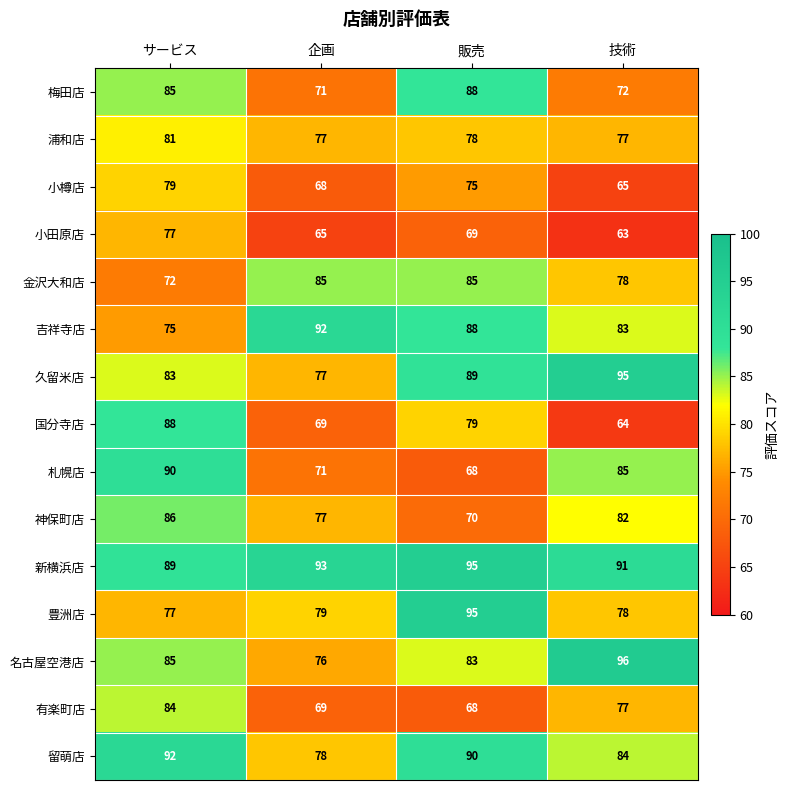

Rank the categories by 名古屋空港店 value from highest to lowest.

技術, サービス, 販売, 企画